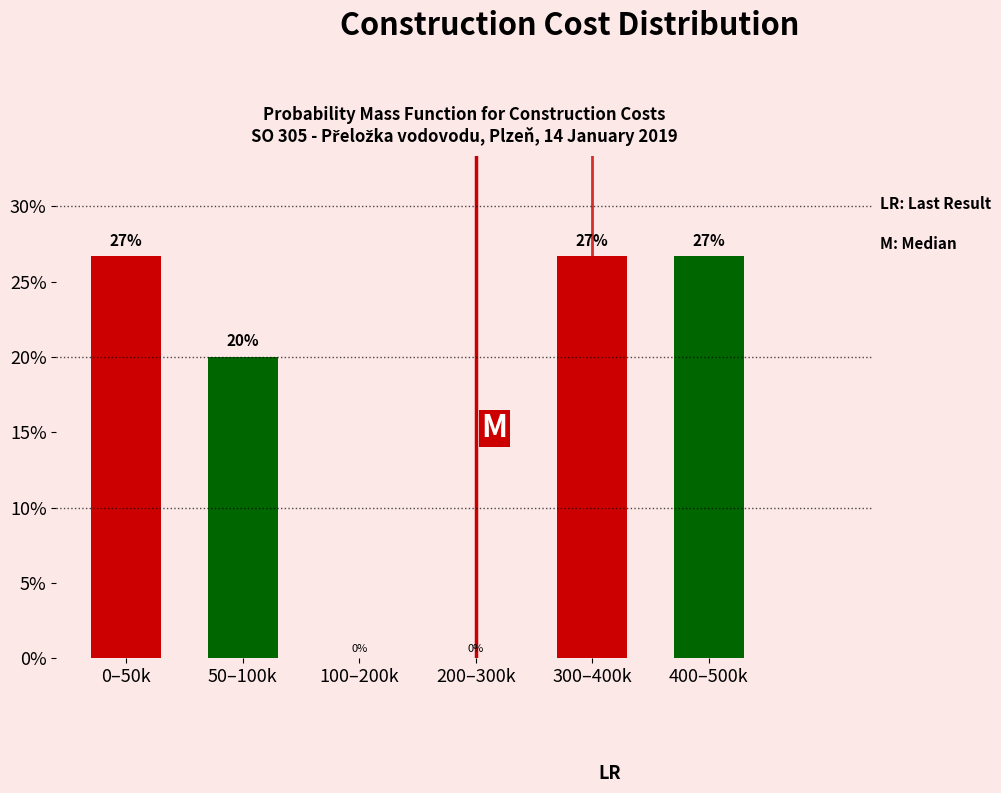

What is the sum of the values at 200–300k and 50–100k?

20.0